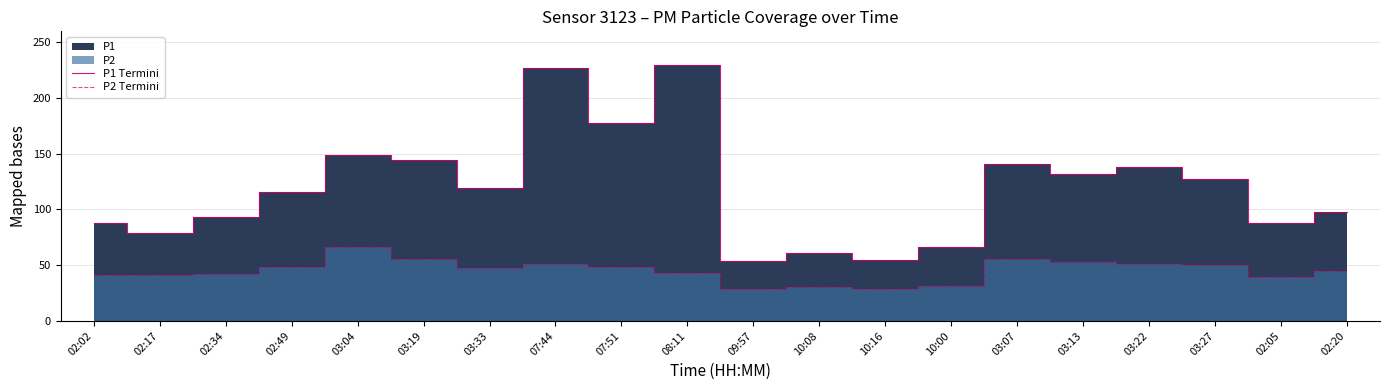

How many lines are shown in the chart?

2